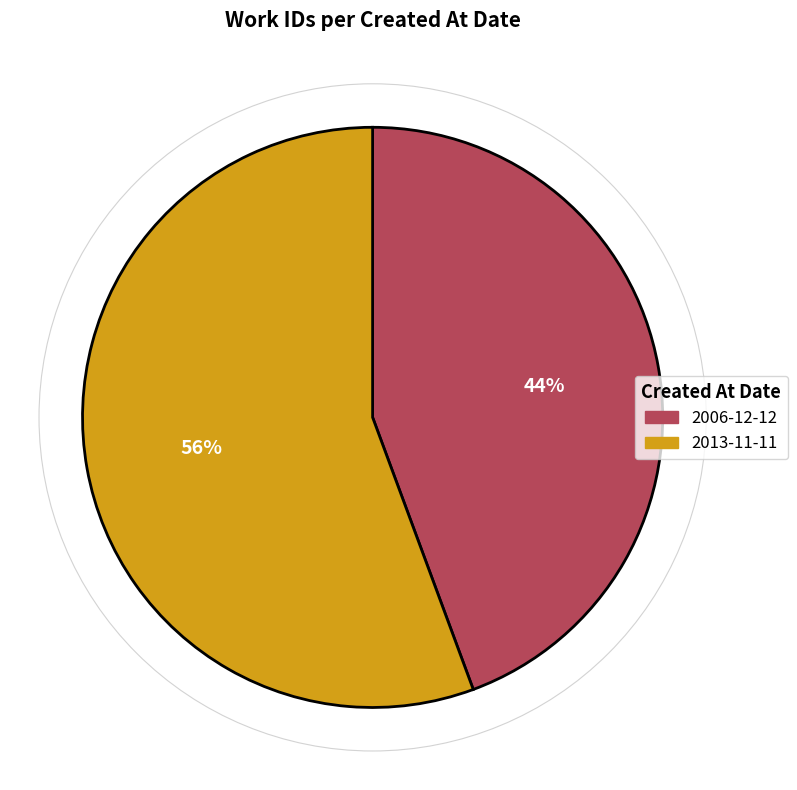

Rank the categories by value from highest to lowest.

2013-11-11, 2006-12-12